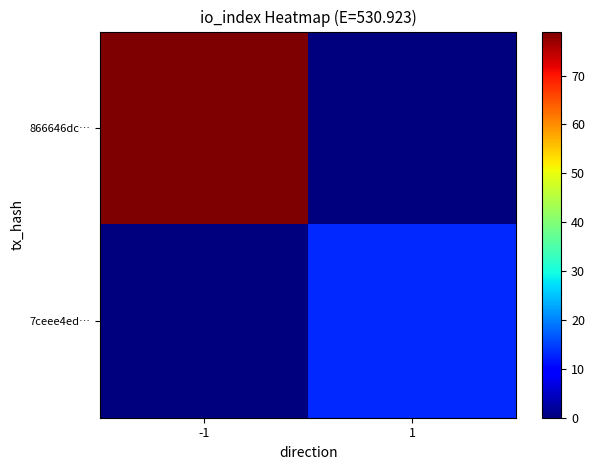

At which category is the sum across all series the highest?

-1